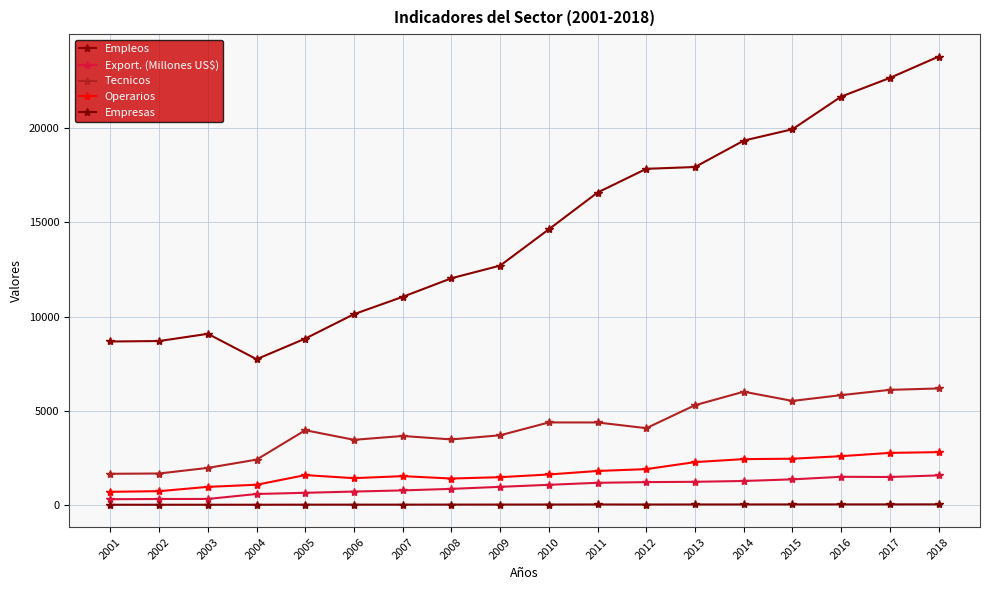

Is it true that Empleos equals 14766.0 at 2002?

False